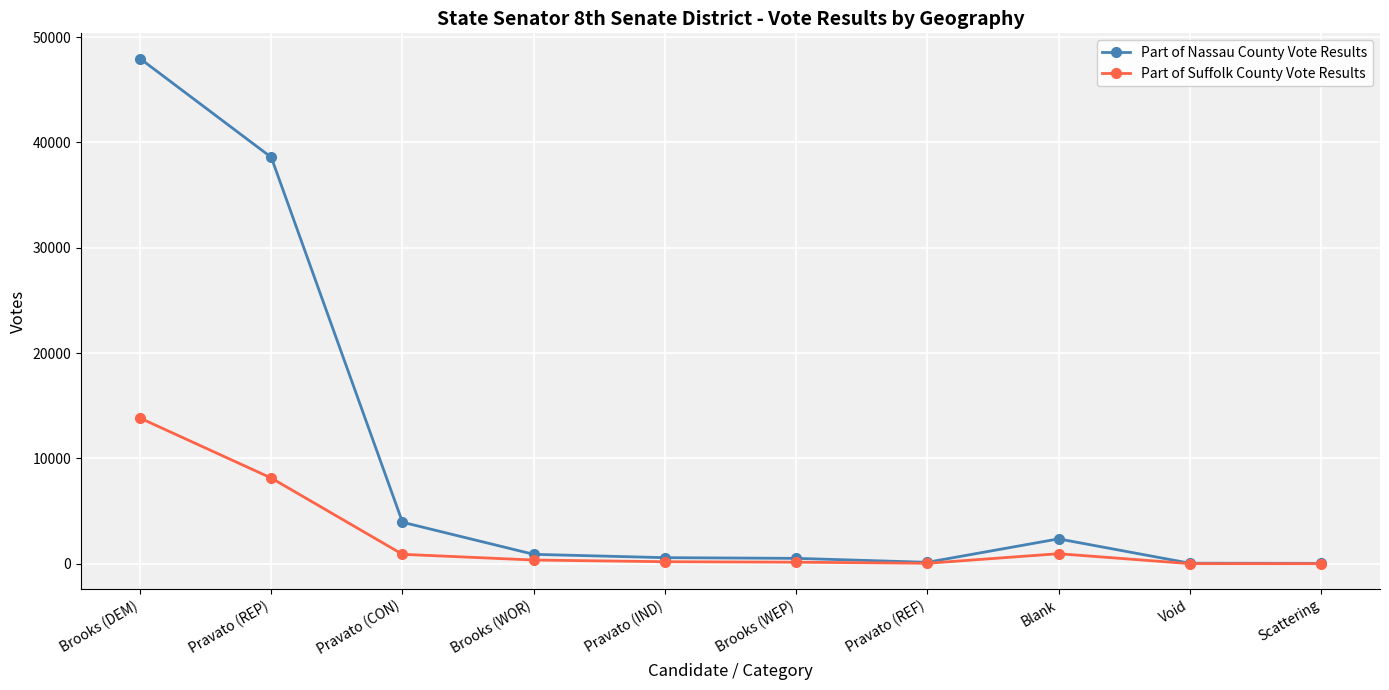

Which series has the widest spread of values?

Part of Nassau County Vote Results